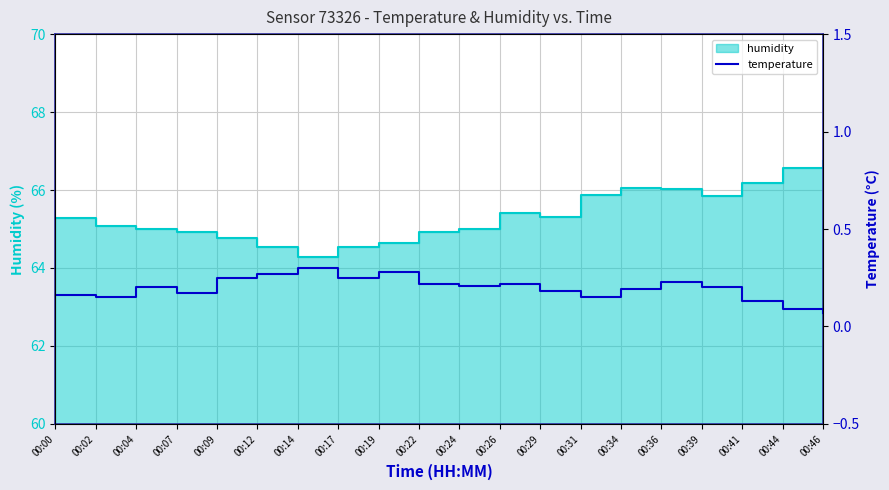

At which category does the data reach its first local peak?

00:04